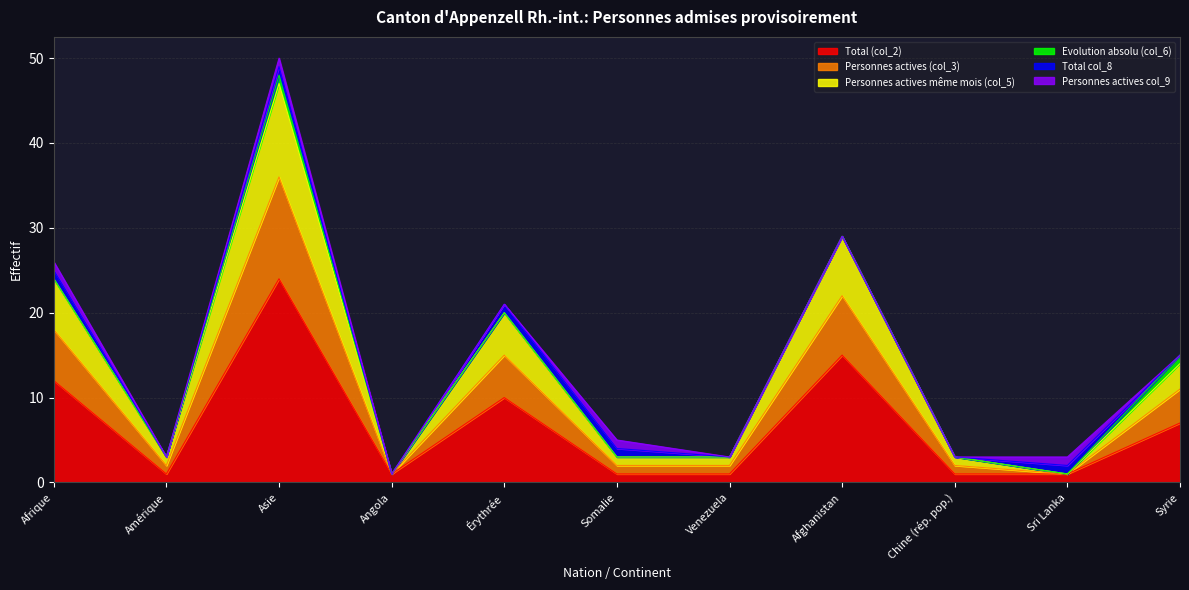

At which label does Total (col_2) reach its peak?

Asie